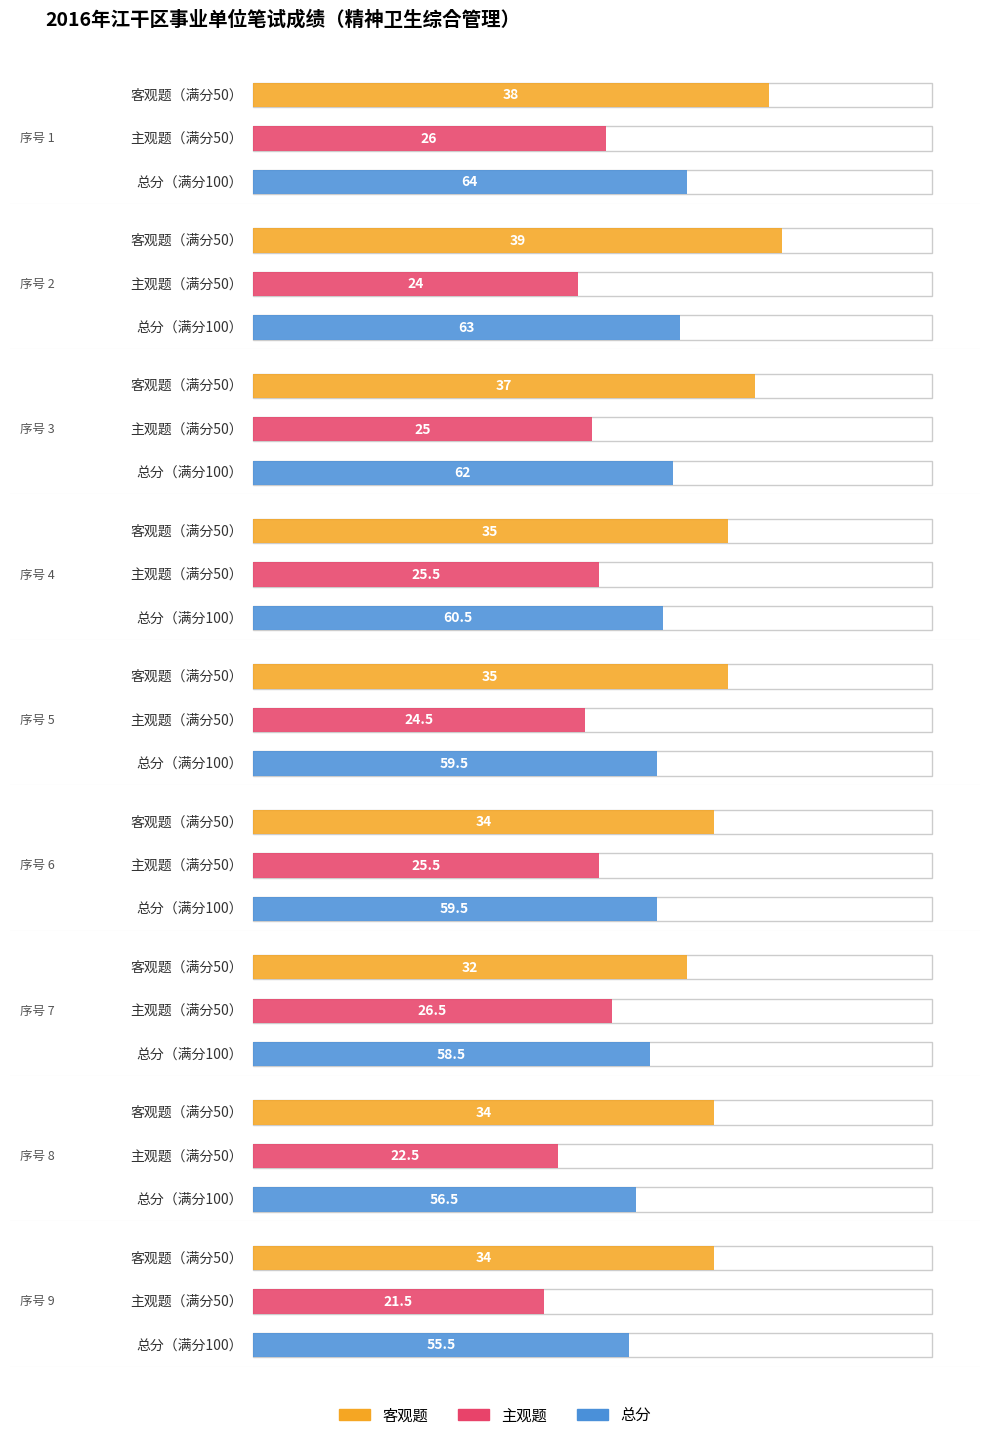

The 客观题 series shows 35.0 at 5. True or false?

True